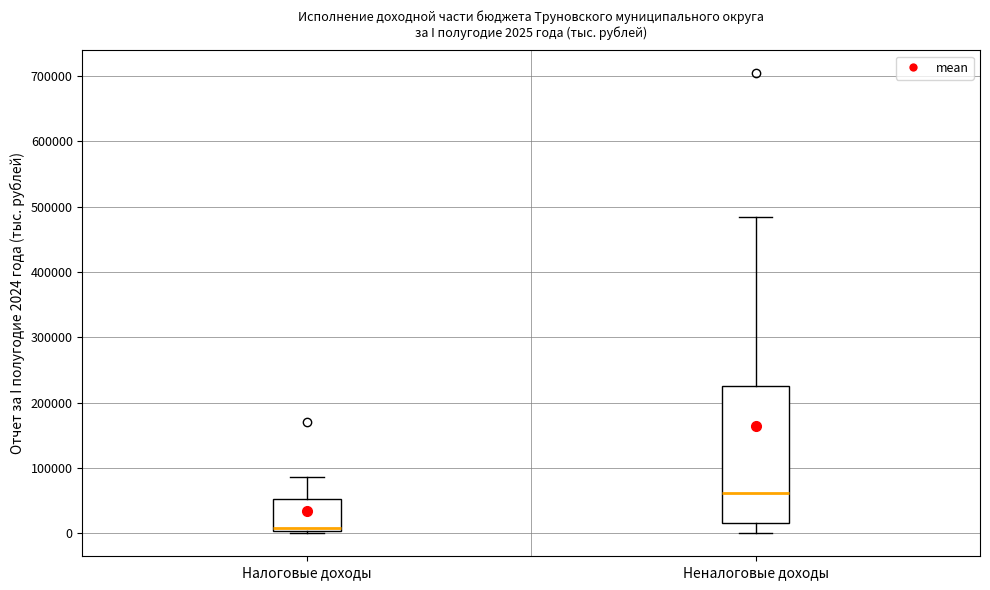

Which box has the lowest median line?

Налоговые доходы